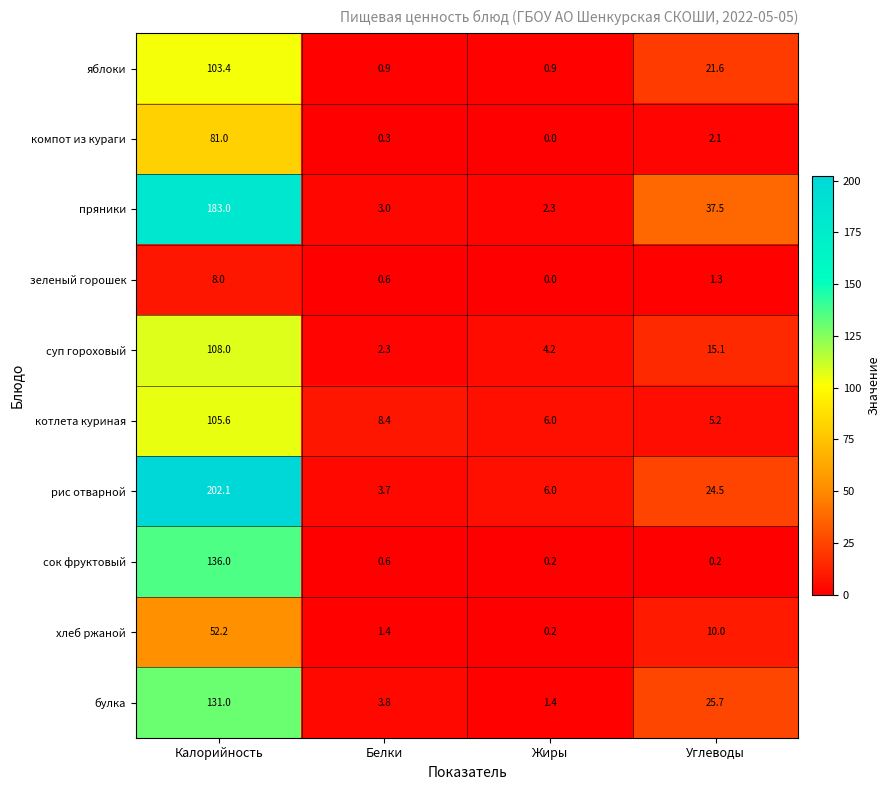

At which label does зеленый горошек reach its peak?

Калорийность